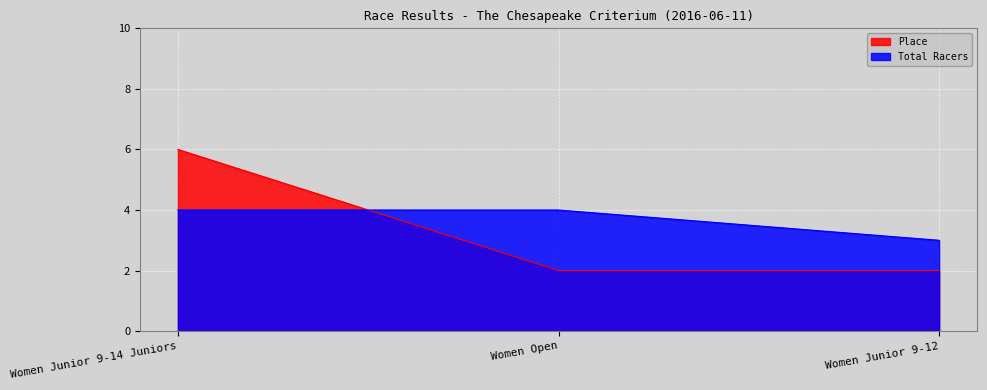

List the series in order of their overall mean, highest first.

Total Racers, Place